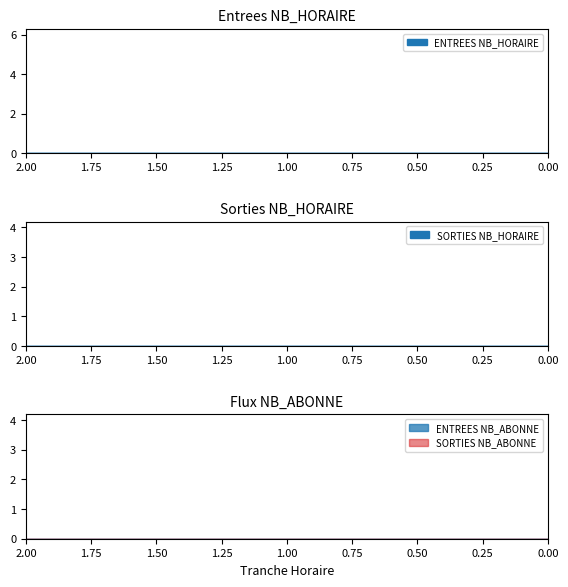

True or false: ENTREES NB_HORAIRE has a value of 0 at 23.

True